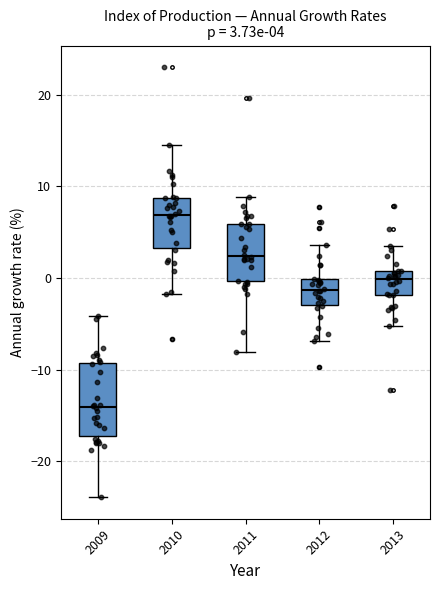

Which box is the tallest, from its lower edge to its upper edge?

2009